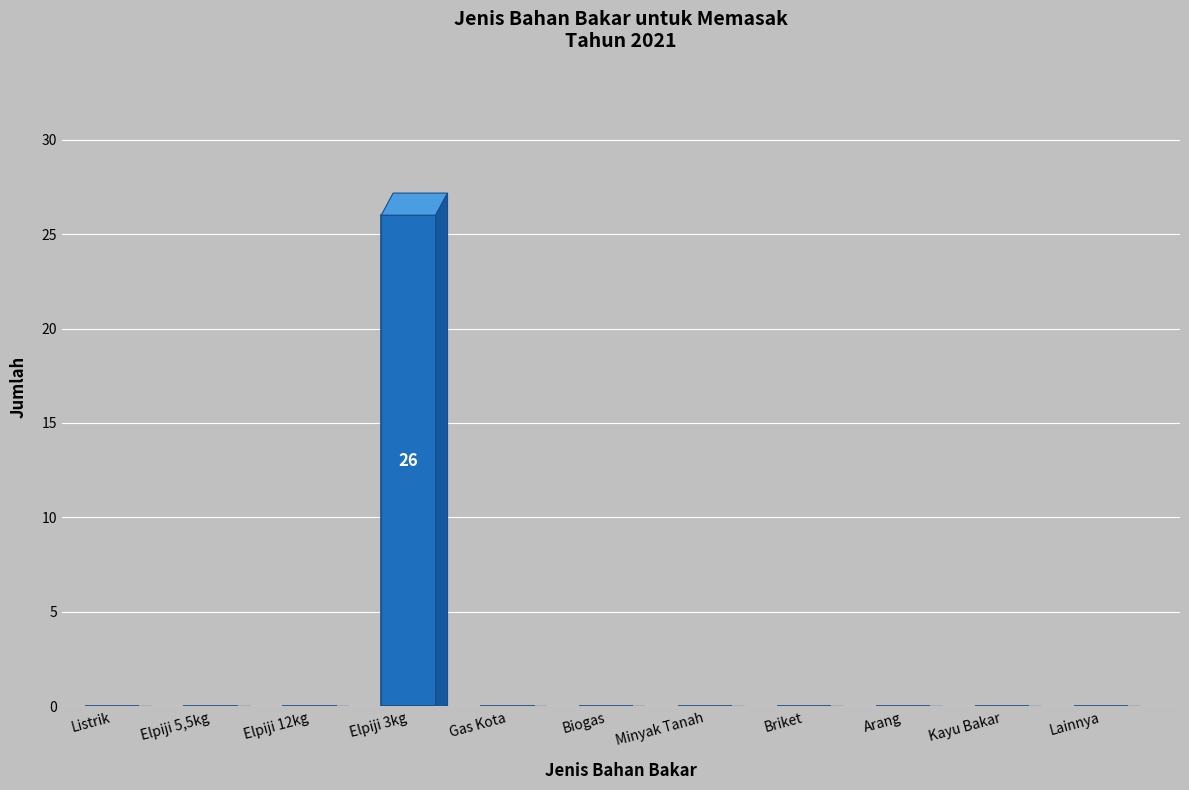

The value at Kayu Bakar is 0. True or false?

True